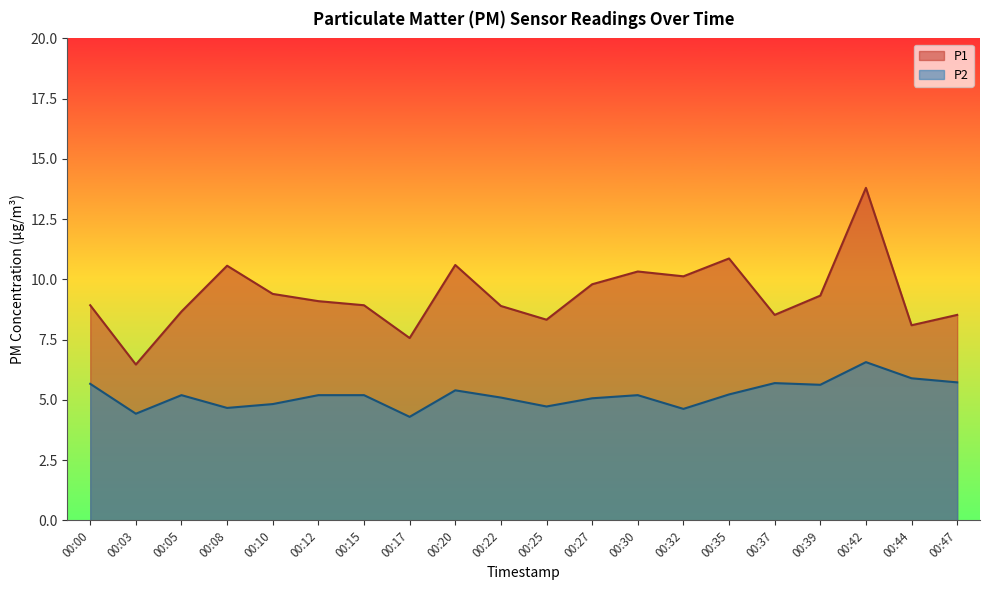

The P1 series shows 10.6 at 00:20. True or false?

True